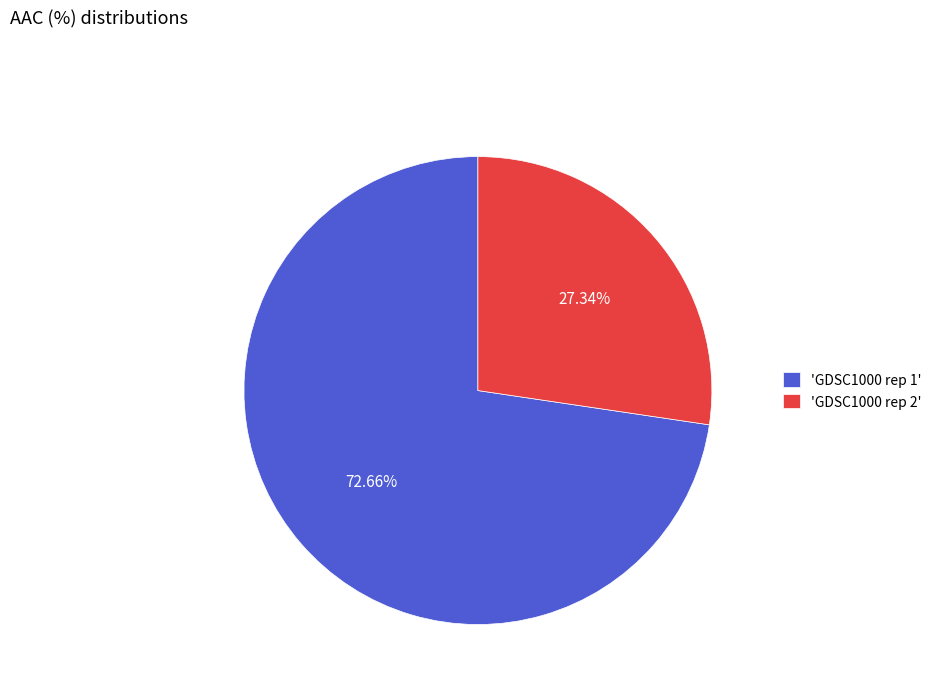

To the nearest percent, what is the difference between the largest and smallest slice percentages?

45%